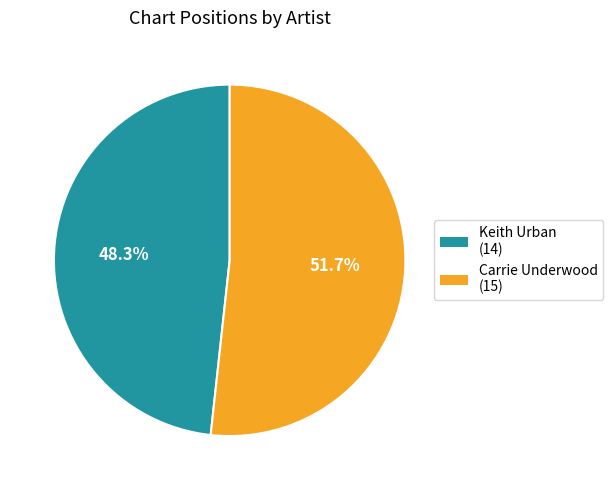

What percentage is the Carrie Underwood slice, to the nearest percent?

52%